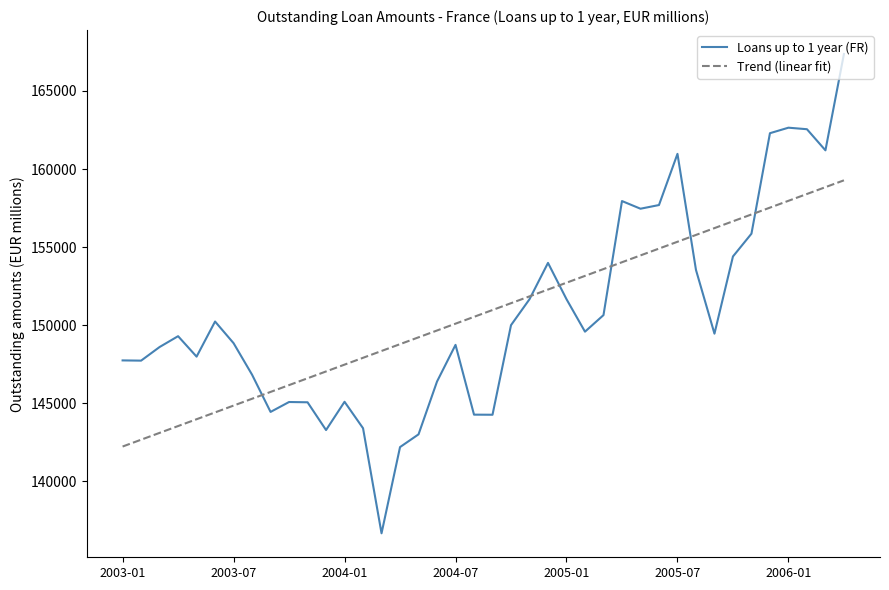

What is the difference between the maximum and minimum values in the Trend (linear fit) series?

17047.6